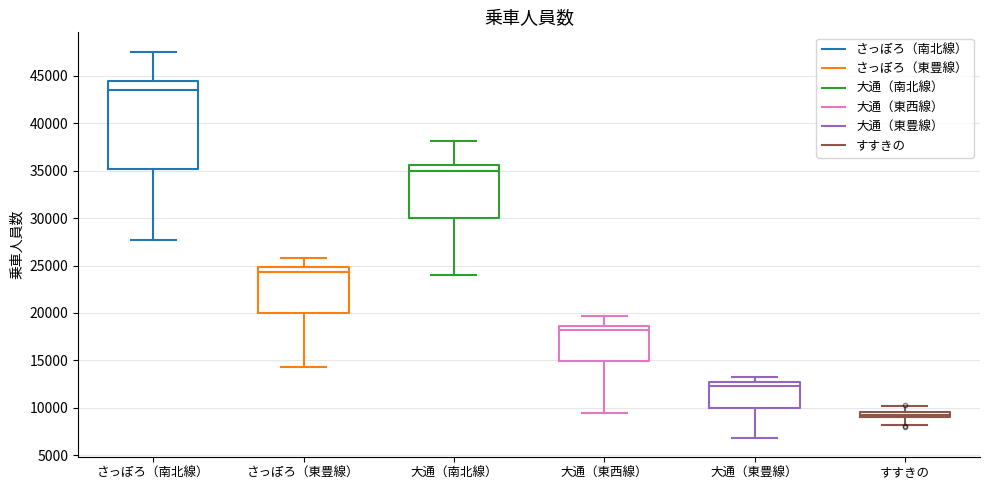

Which box is the tallest, from its lower edge to its upper edge?

さっぽろ（南北線）